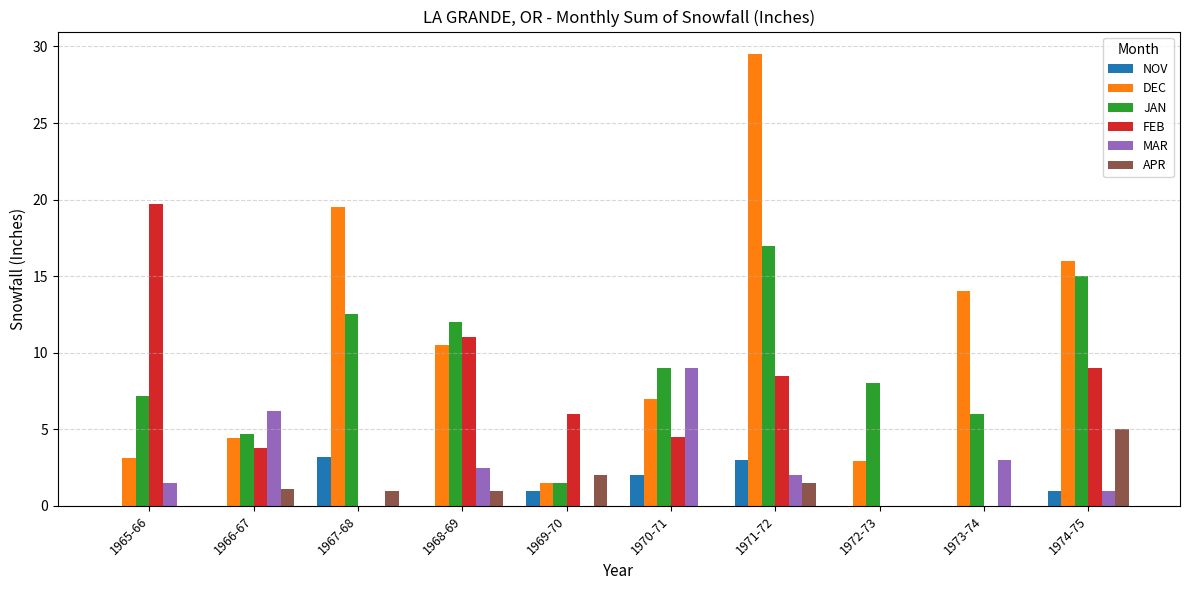

How many groups of bars are there?

10